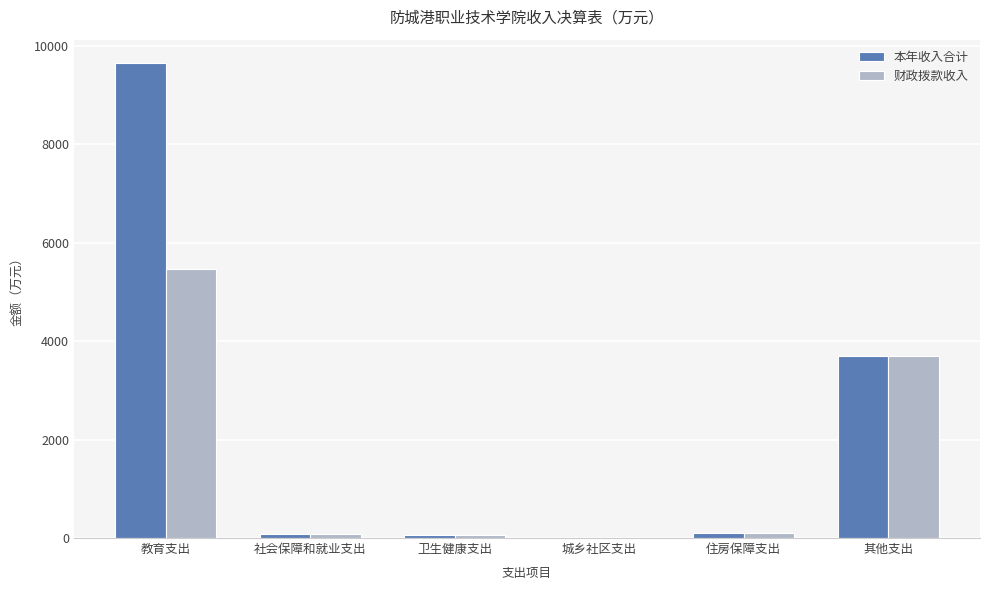

What value does the 本年收入合计 series have at 住房保障支出?

92.0